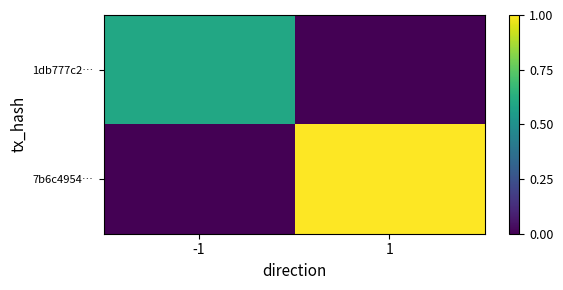

Which label corresponds to the largest value in the chart?

1